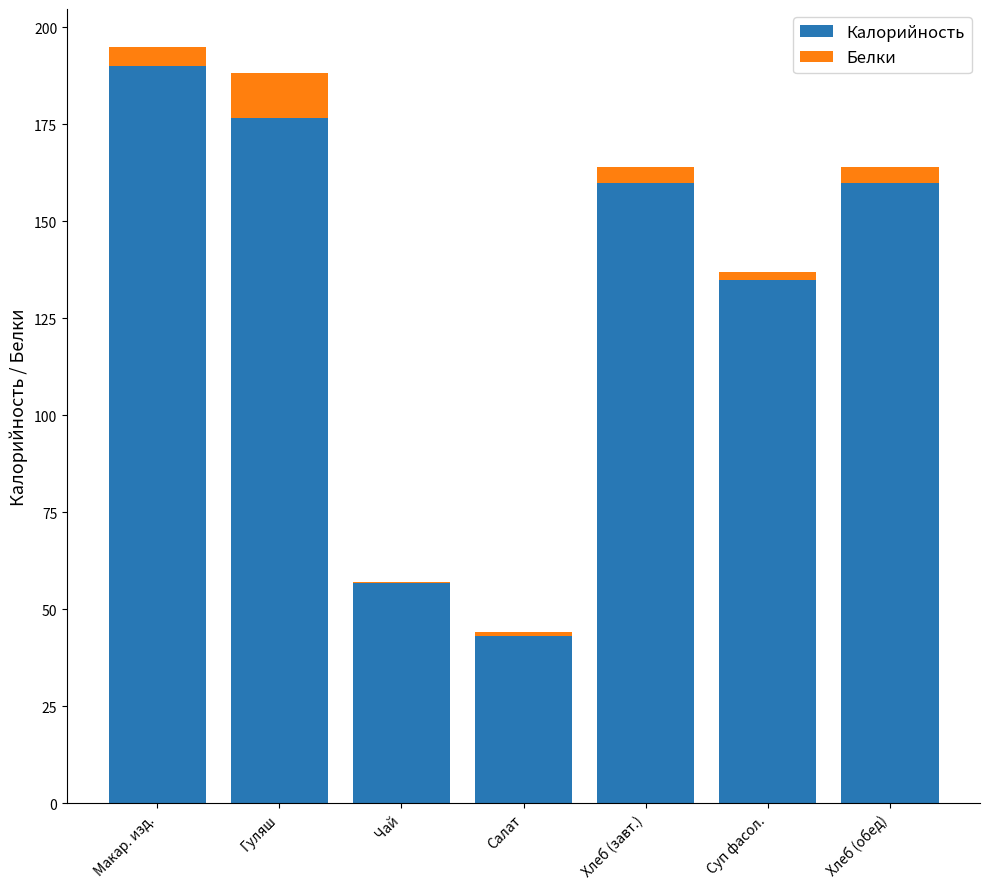

What is the highest value of the Калорийность series?

190.0